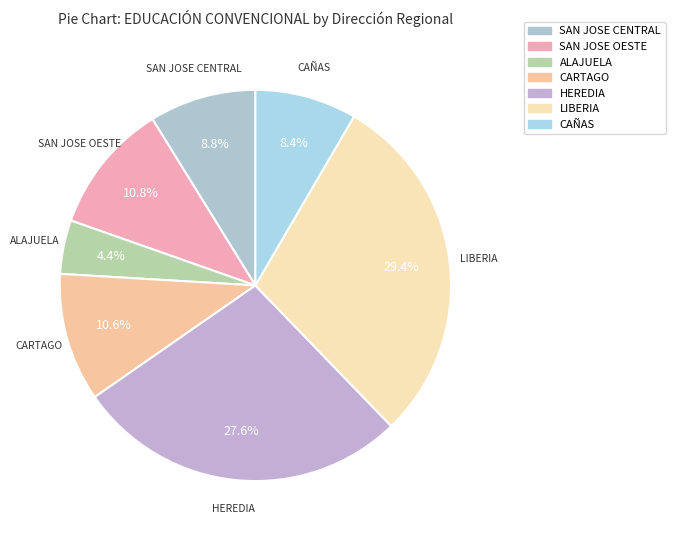

What is the largest slice in the pie chart?

LIBERIA